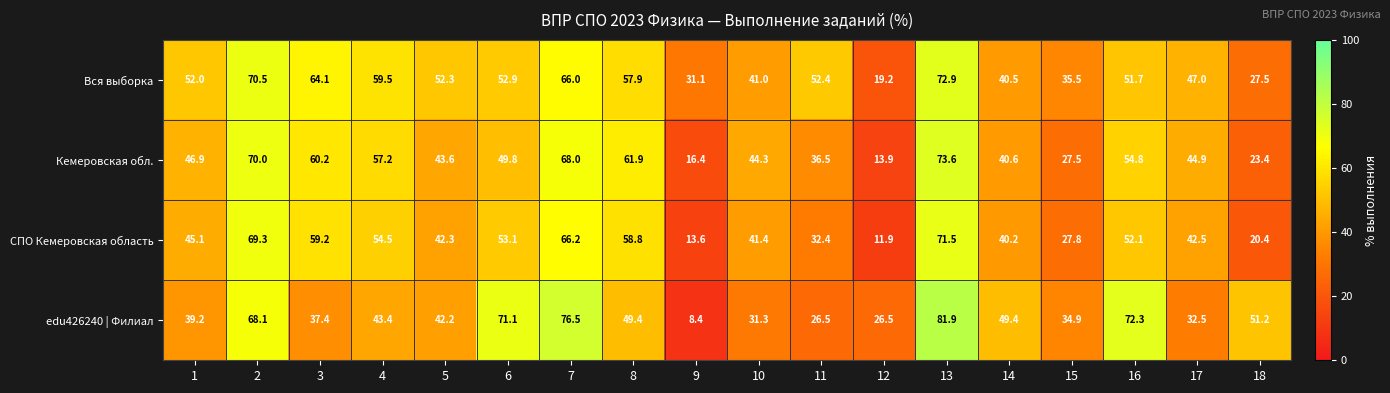

What is the difference between the maximum and minimum values in the Кемеровская обл. series?

59.7